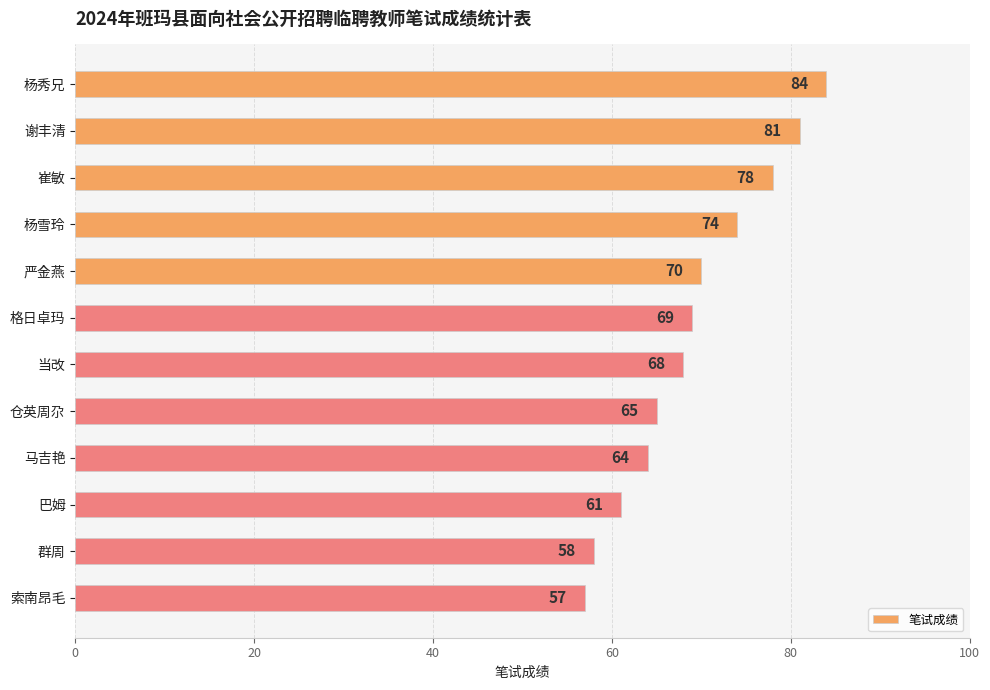

Where is the data nearest to the value 70?

严金燕